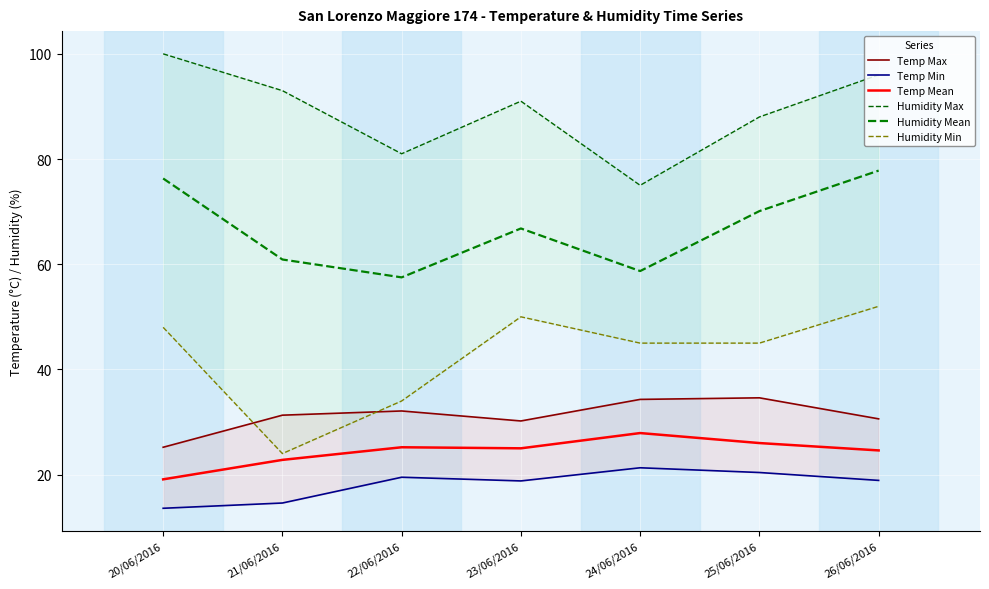

How many data points in Humidity Max are less than 91?

3